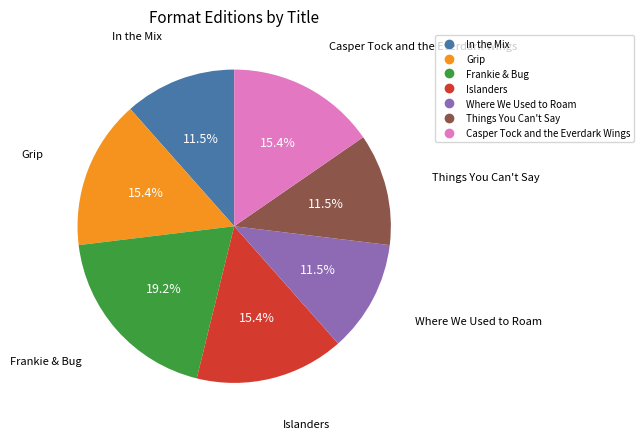

Does any single category account for the majority?

No